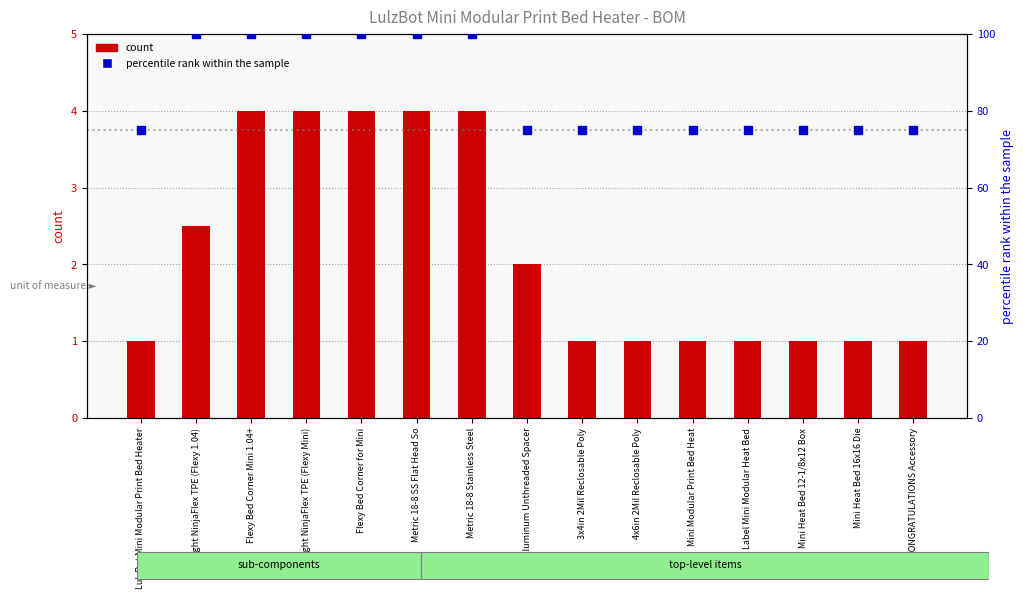

How many percentile rank within the sample values are between 75 and 100?

15